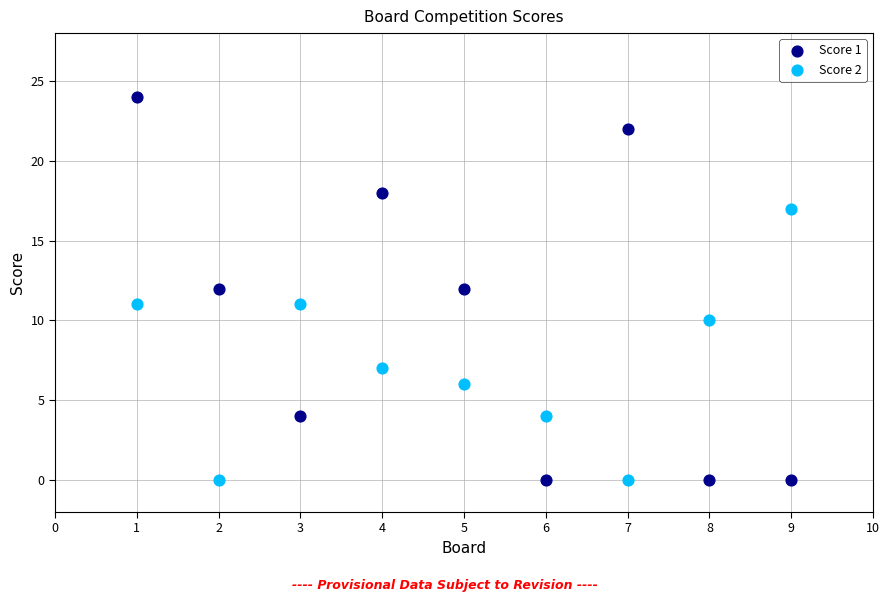

Which series has the widest spread of Y values?

Score 1